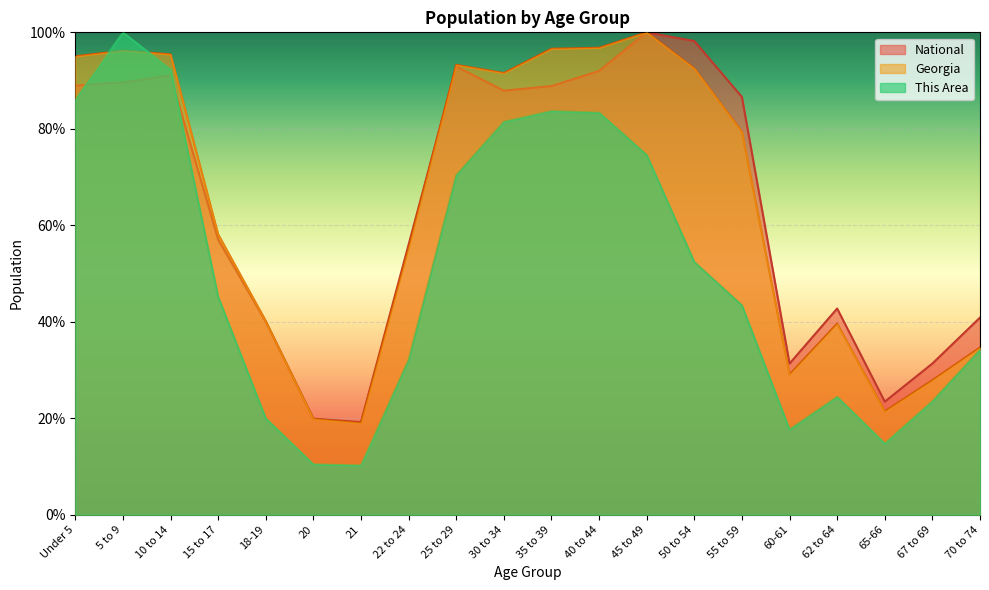

List the series in order of their peak value, lowest first.

This Area, Georgia, National